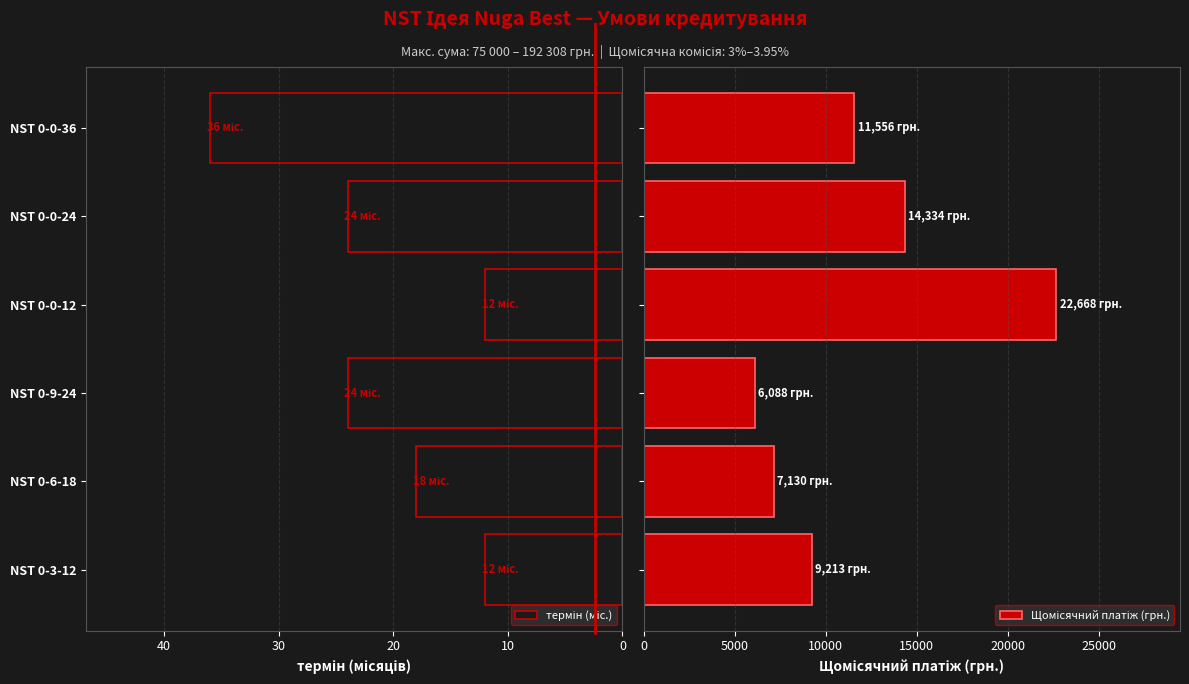

How many bars are there in total?

12